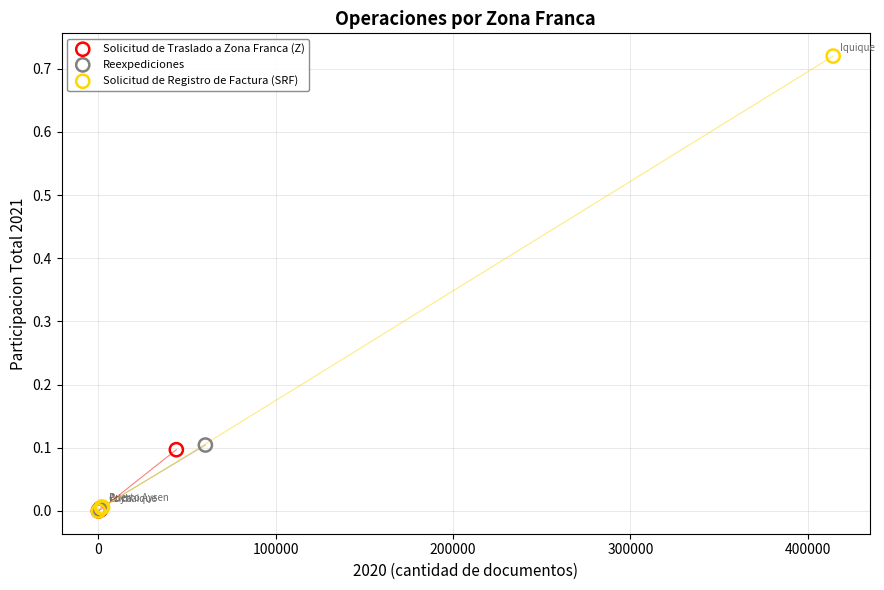

Which series reaches the maximum Y coordinate?

Solicitud de Registro de Factura (SRF)